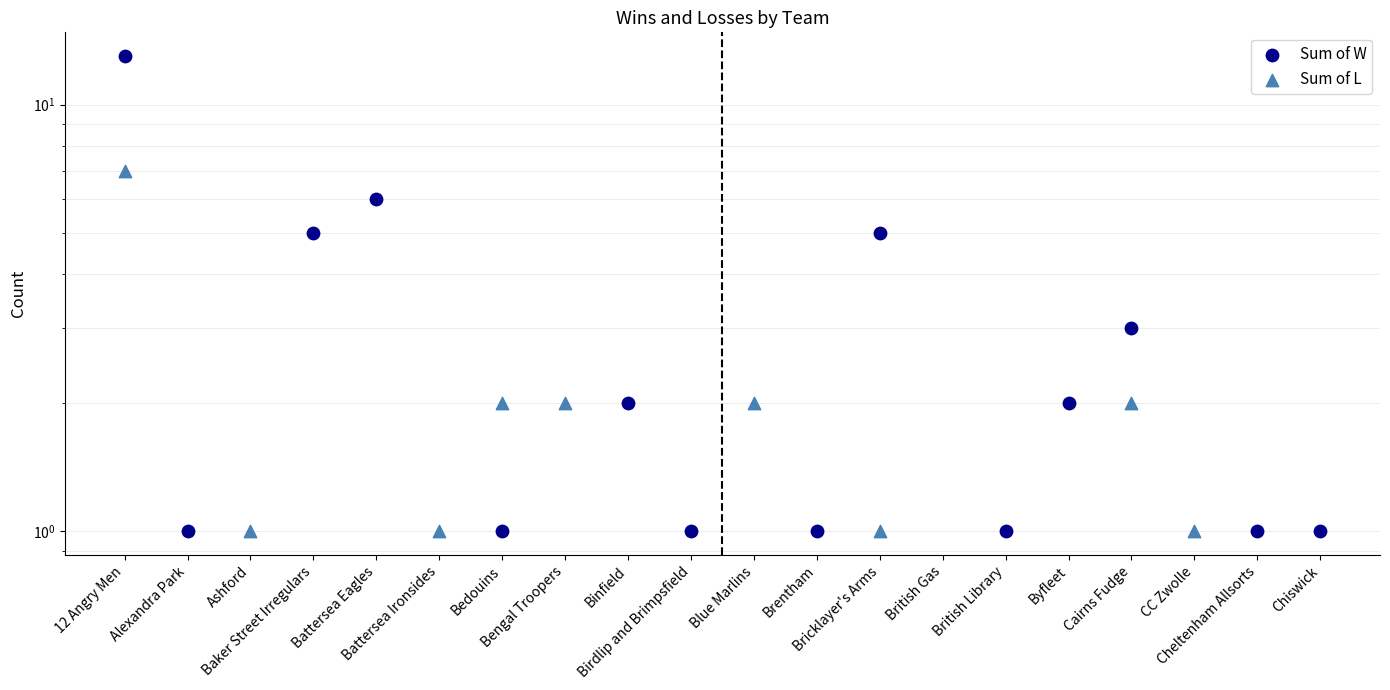

Which series has the widest spread of Y values?

Sum of W